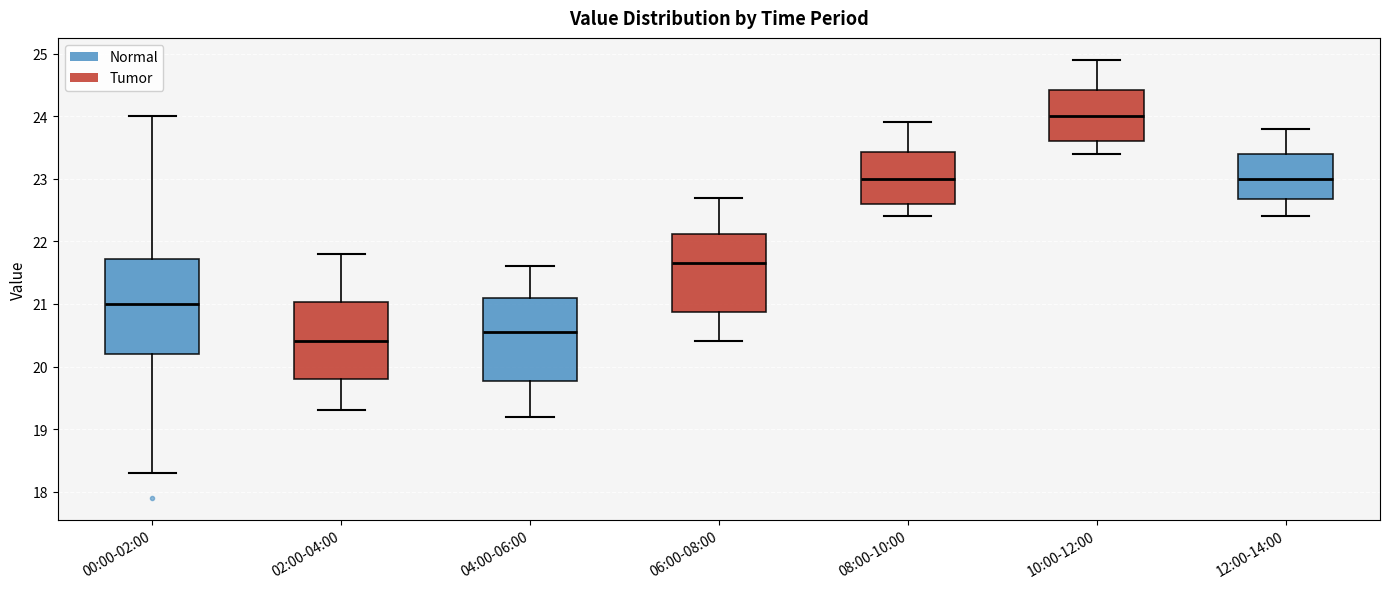

Reading left to right, transcribe this box plot: for each box, give where its median line is, the range the box spans, and where its two whiskers end, as read against the y-axis. The values are not printed on the chart, so give them approximately, as read against the axis.

00:00-02:00: median 21.0, box 20.2 to 21.7, whiskers 18.3 to 24.0
02:00-04:00: median 20.4, box 19.8 to 21.0, whiskers 19.3 to 21.8
04:00-06:00: median 20.6, box 19.8 to 21.1, whiskers 19.2 to 21.6
06:00-08:00: median 21.7, box 20.9 to 22.1, whiskers 20.4 to 22.7
08:00-10:00: median 23.0, box 22.6 to 23.4, whiskers 22.4 to 23.9
10:00-12:00: median 24.0, box 23.6 to 24.4, whiskers 23.4 to 24.9
12:00-14:00: median 23.0, box 22.7 to 23.4, whiskers 22.4 to 23.8